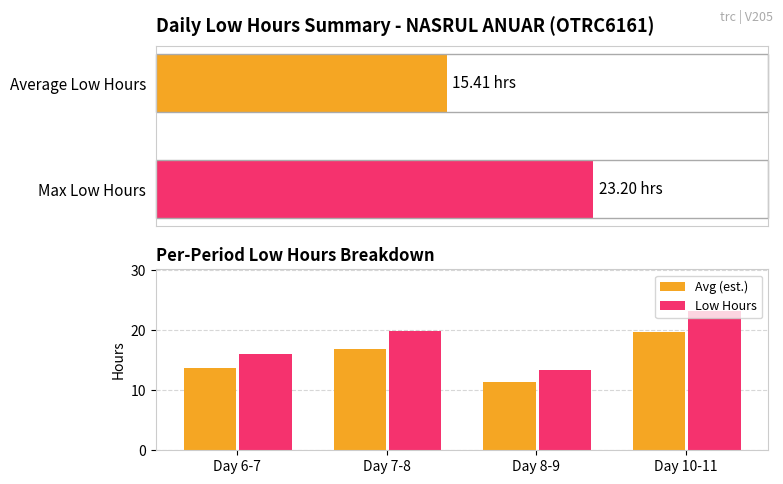

Rank the series at Day 10-11 from highest to lowest value.

Low Hours, Avg (est.)